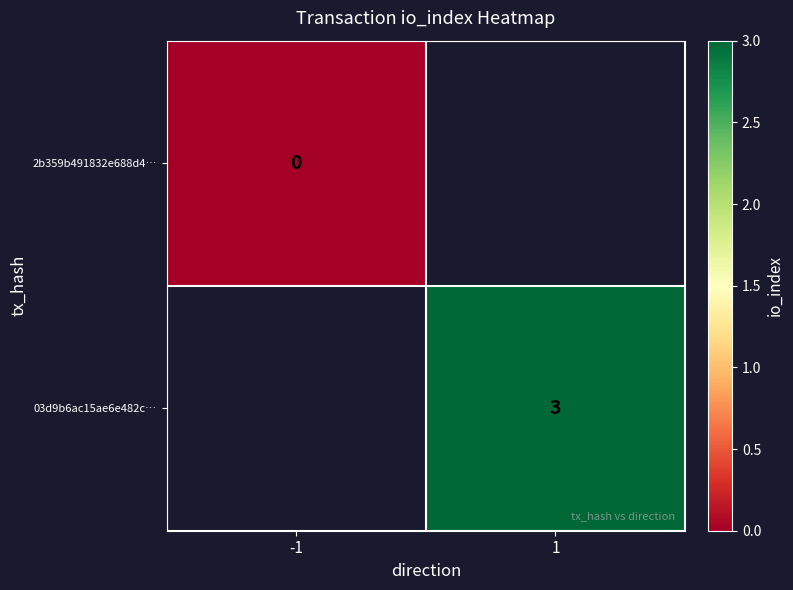

Count the number of data series in this chart.

2